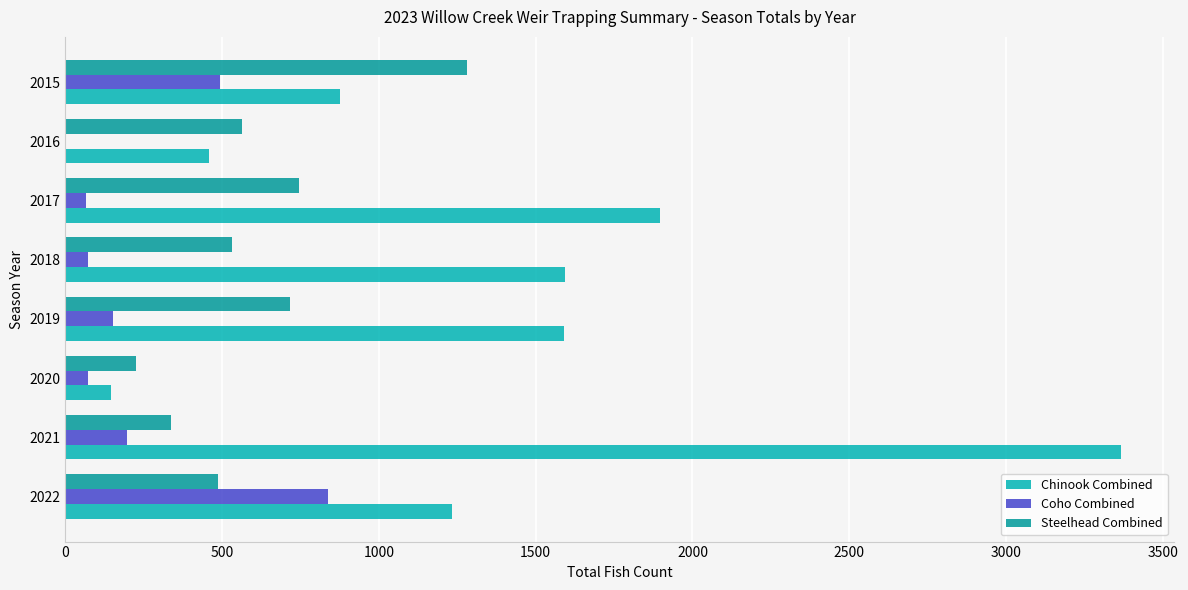

List the series in order of their peak value, highest first.

Chinook Combined, Steelhead Combined, Coho Combined